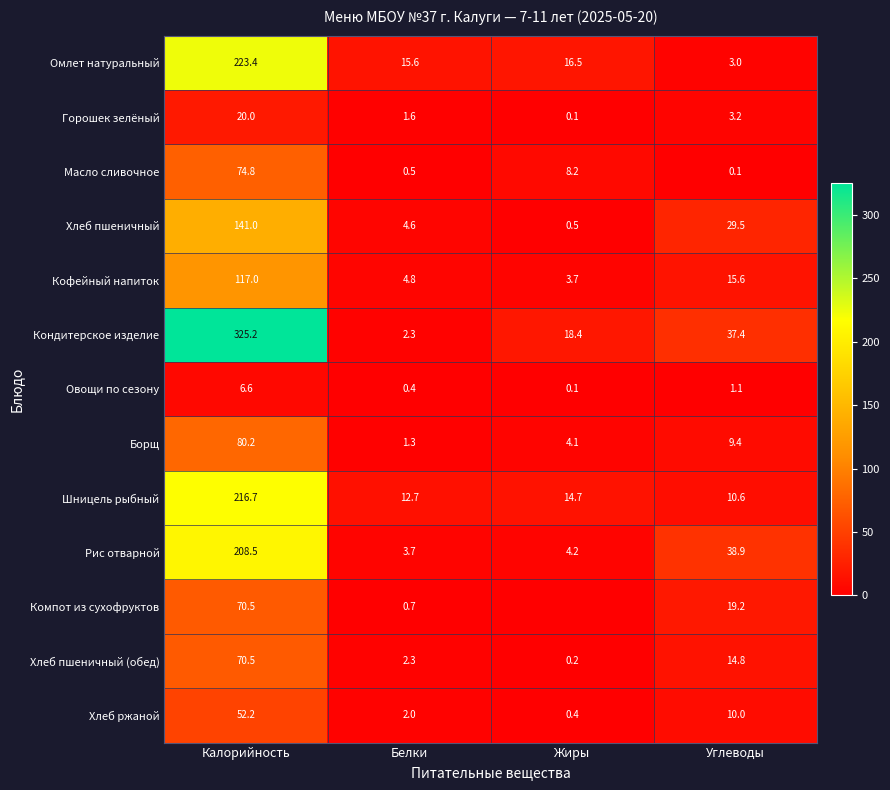

Between Калорийность and Белки, which series saw the biggest shift?

Кондитерское изделие